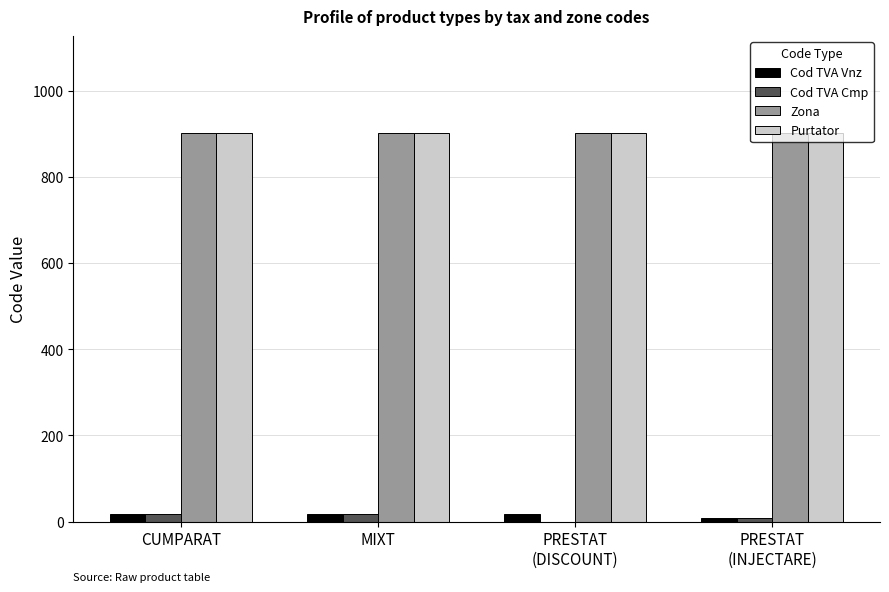

How many groups of bars are there?

4